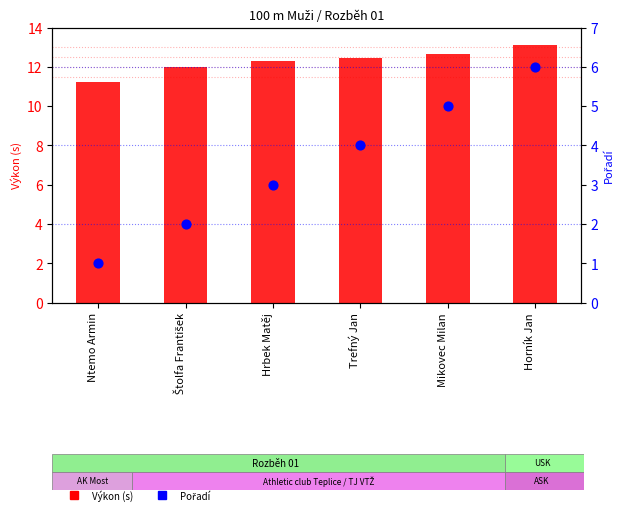

Which series has the widest spread of Y values?

Pořadí